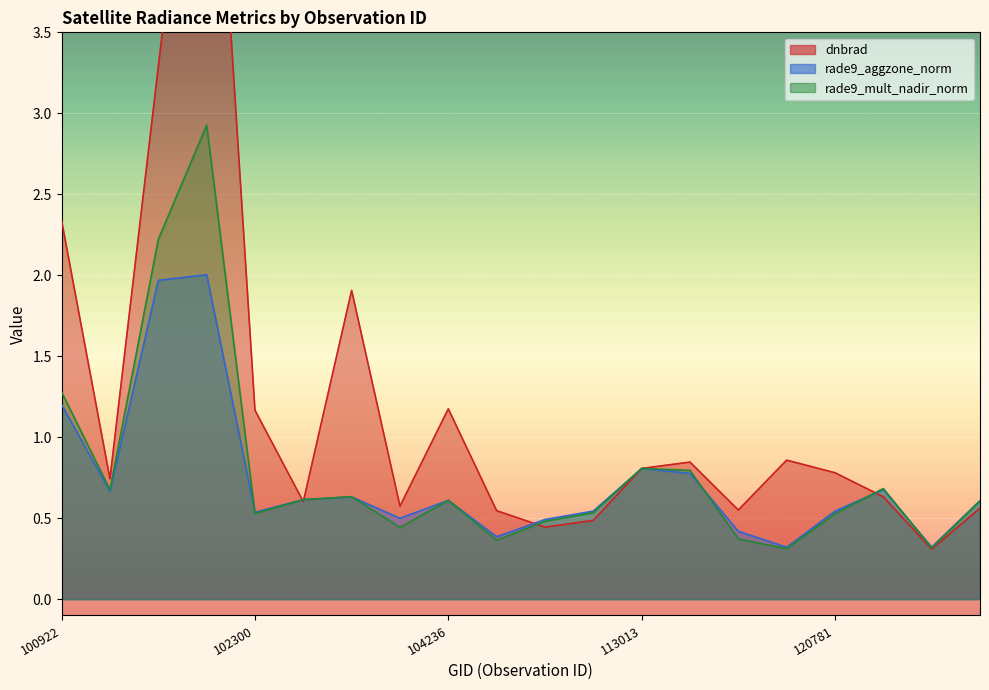

What is the spread (max minus min) of values at 101561?

3.8